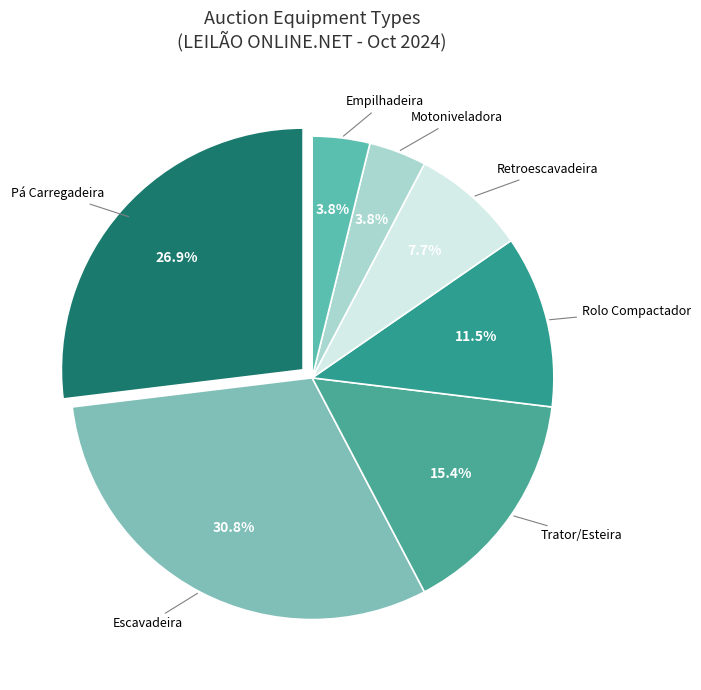

Combined, do Retroescavadeira and Rolo Compactador account for over 50%?

No